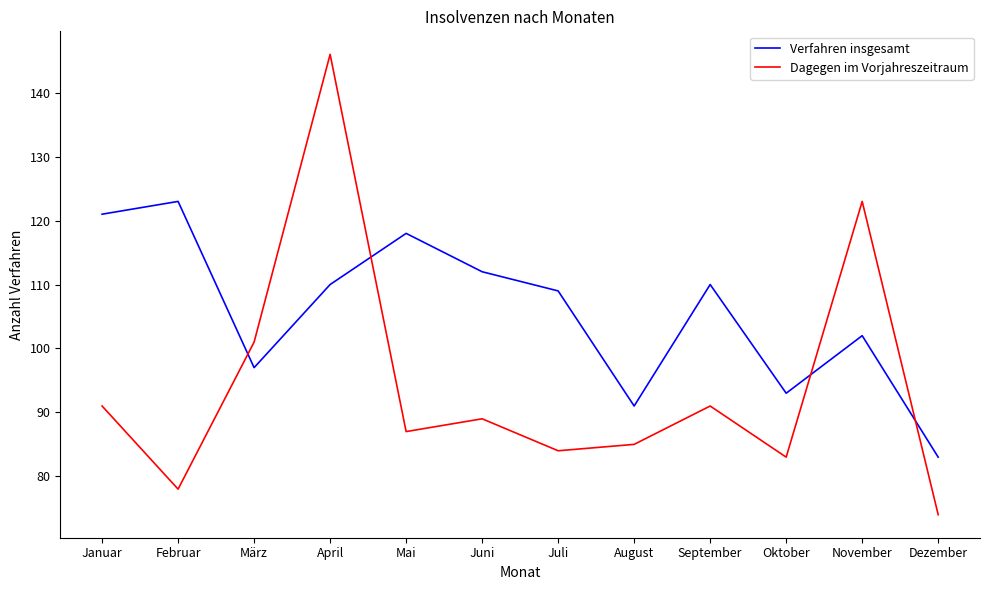

Rank the series at Dezember from lowest to highest value.

Dagegen im Vorjahreszeitraum, Verfahren insgesamt